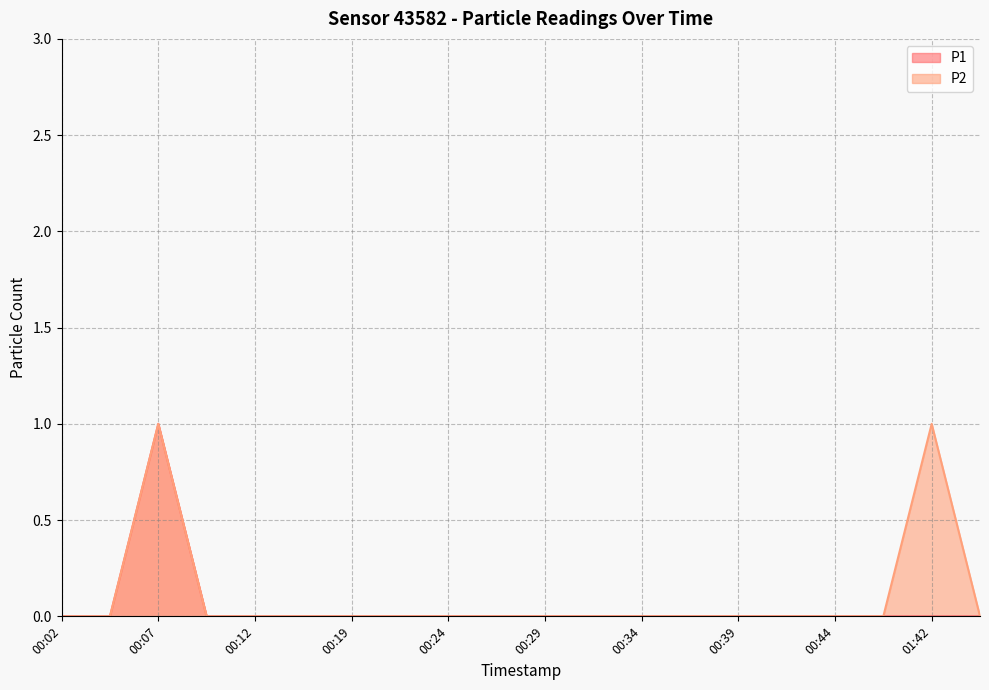

True or false: P1 and P2 intersect in this chart.

False